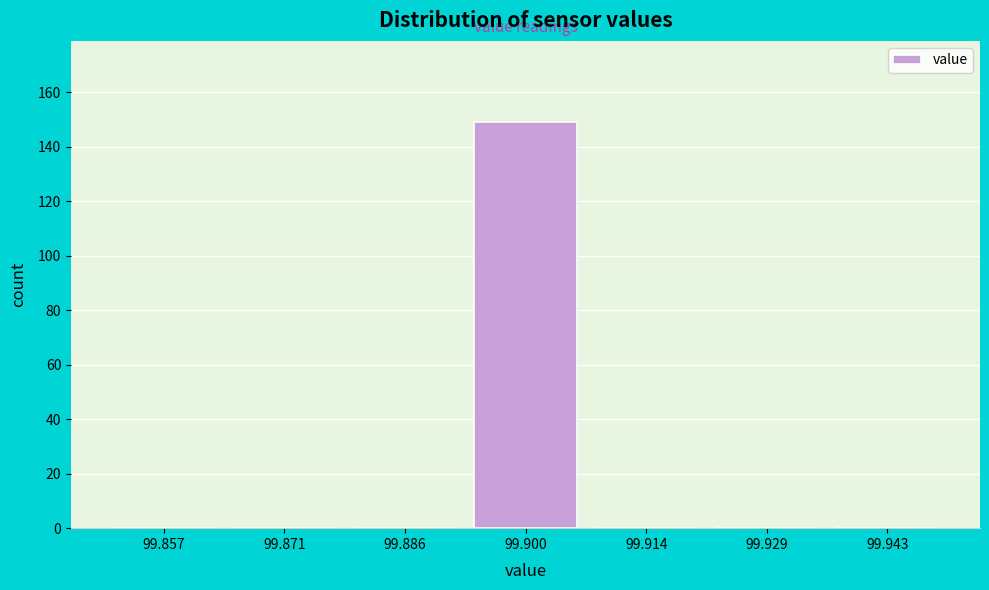

Over which range of the x-axis is the bar tallest?

99.892 to 99.908